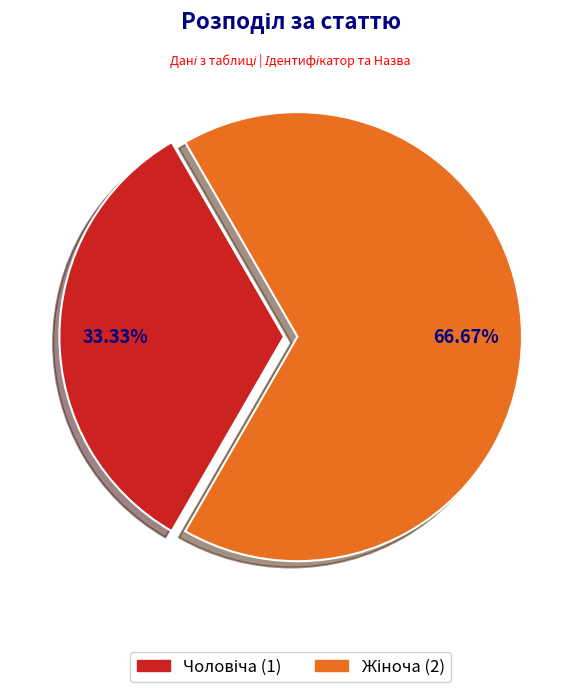

Is there a majority slice in this chart?

Yes